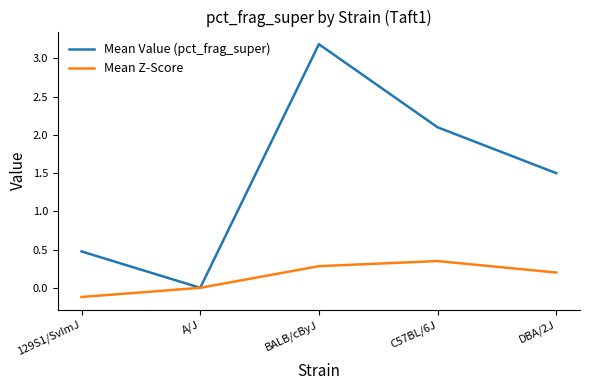

List the labels in order of Mean Z-Score value, largest first.

C57BL/6J, BALB/cByJ, DBA/2J, A/J, 129S1/SvImJ